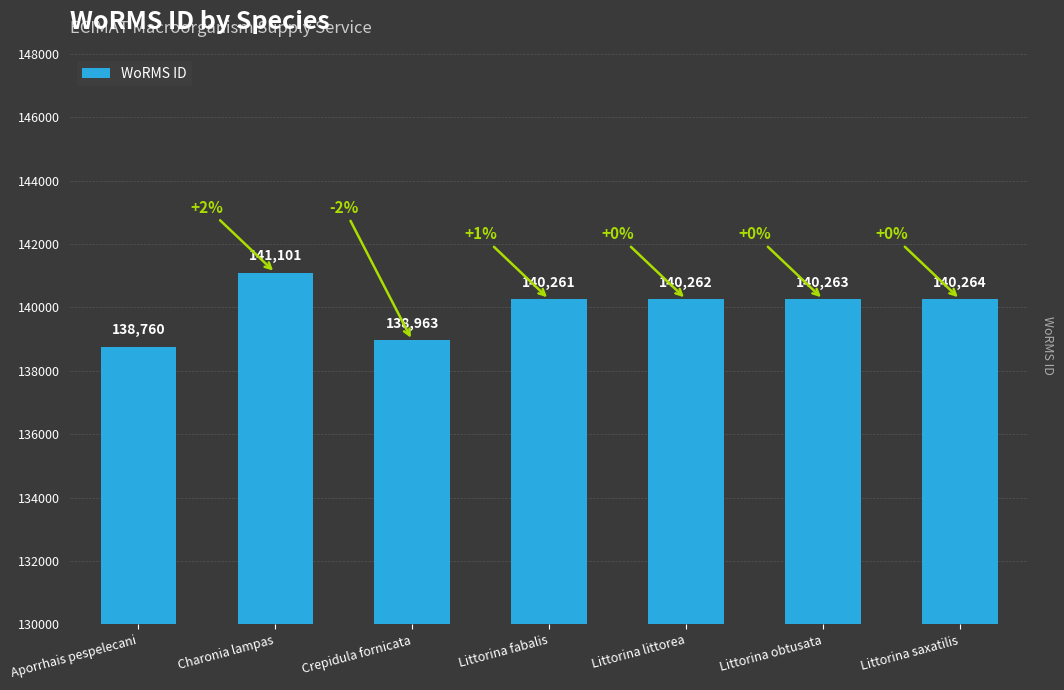

Which has a higher value, Crepidula fornicata or Littorina saxatilis?

Littorina saxatilis